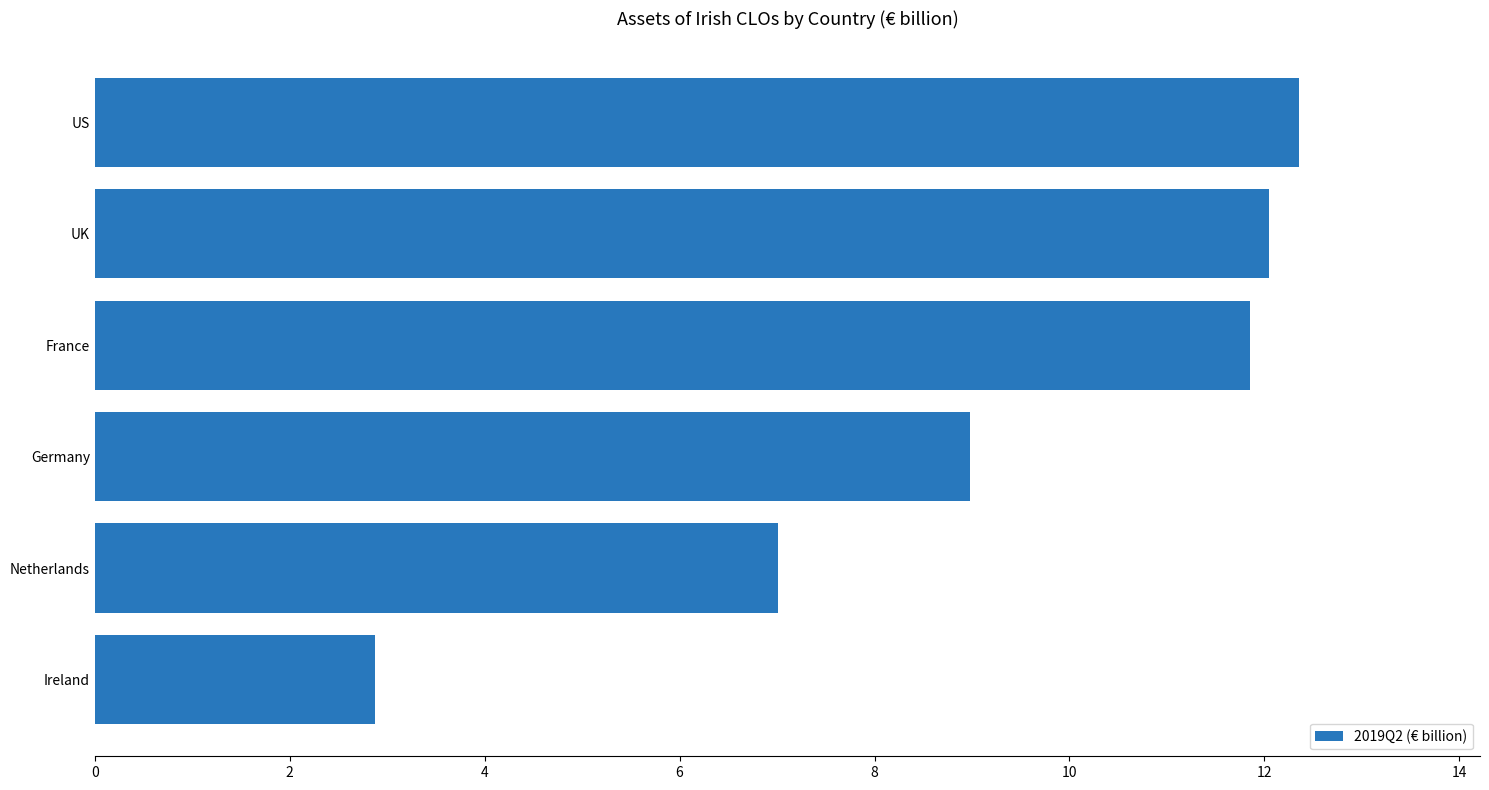

What is the difference between the maximum and minimum values?

9.5